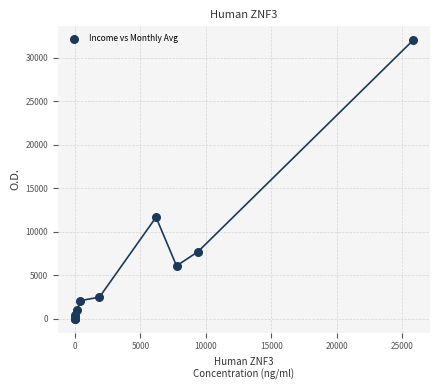

What Y value in the scatter plot is closest to 16017?

11675.7